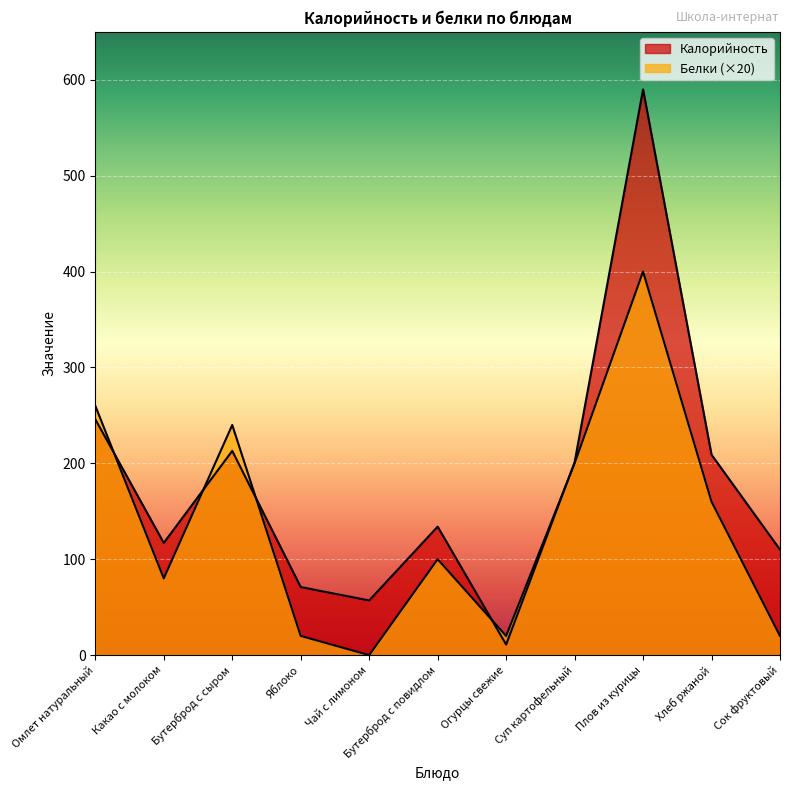

What is the spread (max minus min) of values at Чай с лимоном?

57